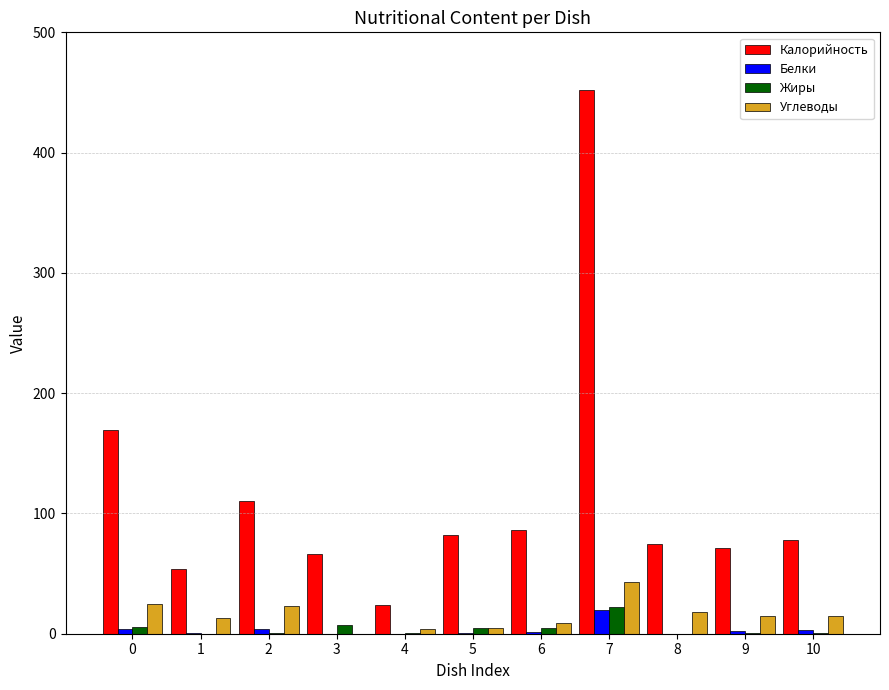

Are the bars horizontal?

No